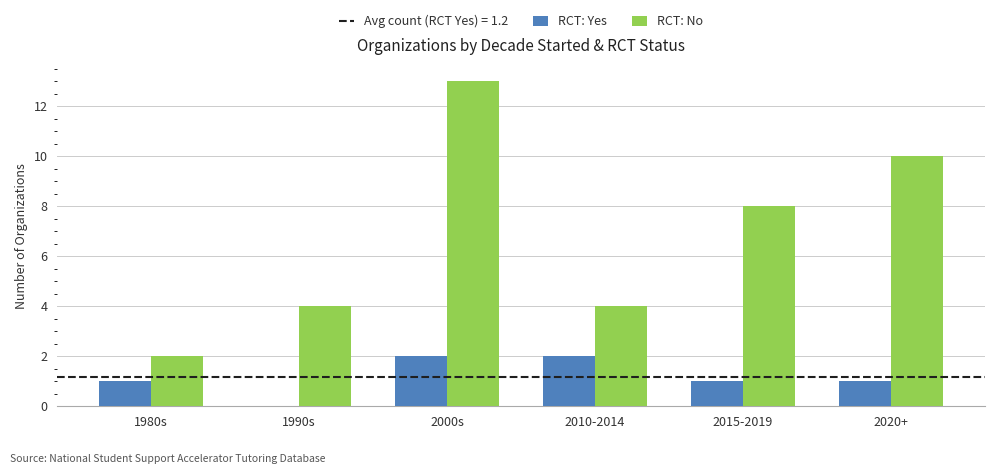

How many categories are shown in the chart?

6